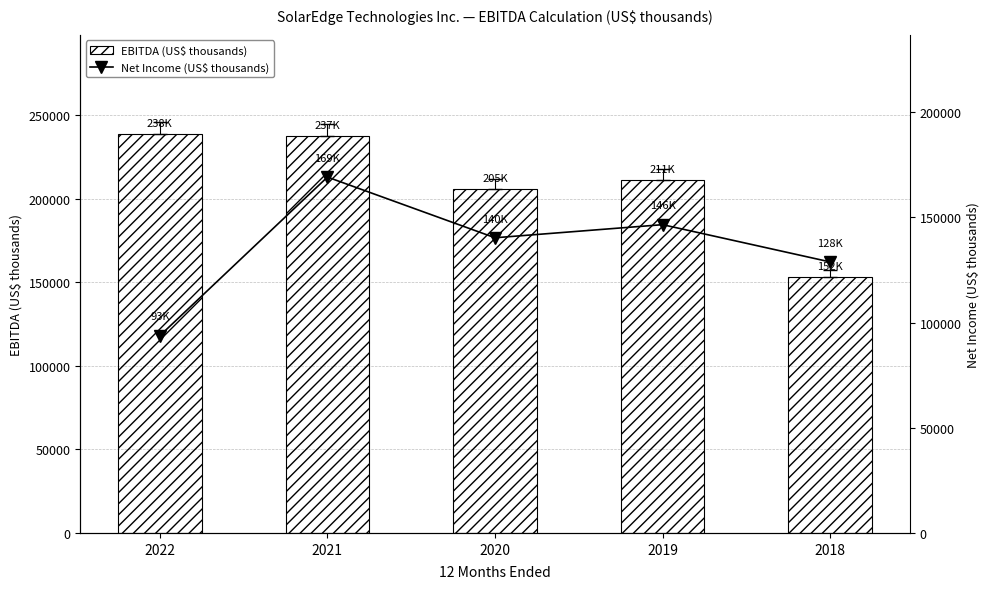

Reading left to right, transcribe all the data shown in this chart.

EBITDA Earnings before interest, tax, depreciation & amortization: 2022=238369	2021=237424	2020=205620	2019=211324	2018=152953
Net Income attributable to SolarEdge: 2022=93779	2021=169170	2020=140322	2019=146549	2018=128833